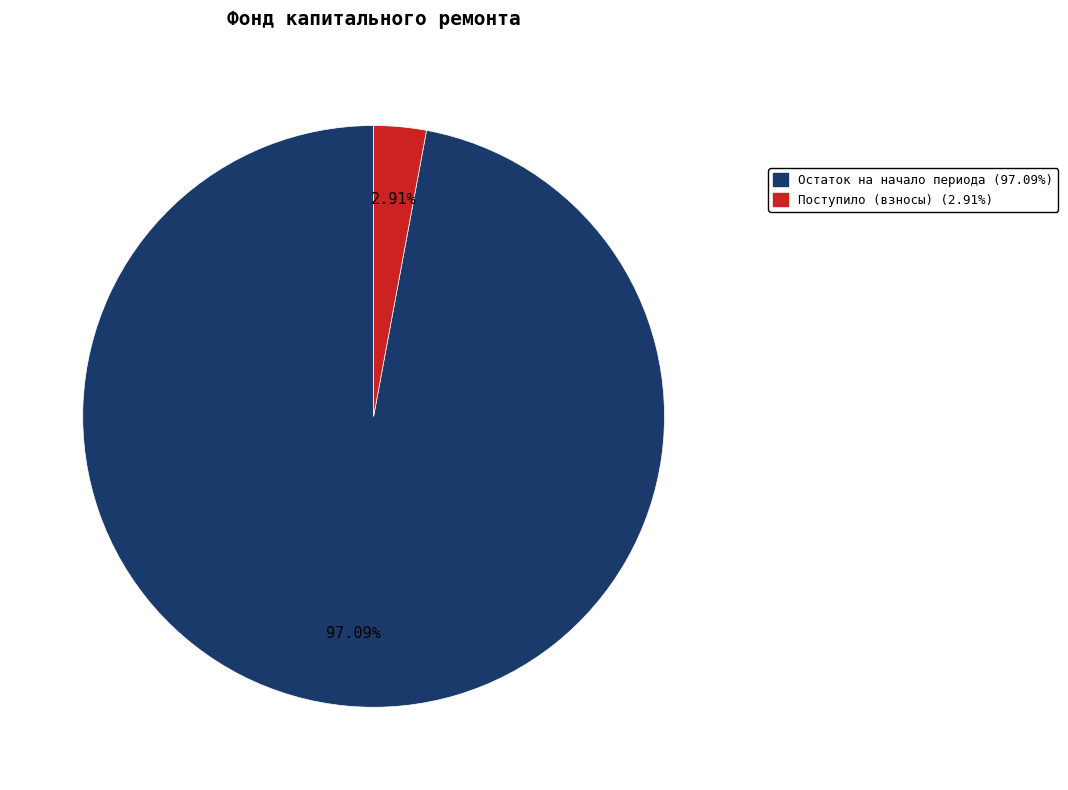

Is there a majority slice in this chart?

Yes